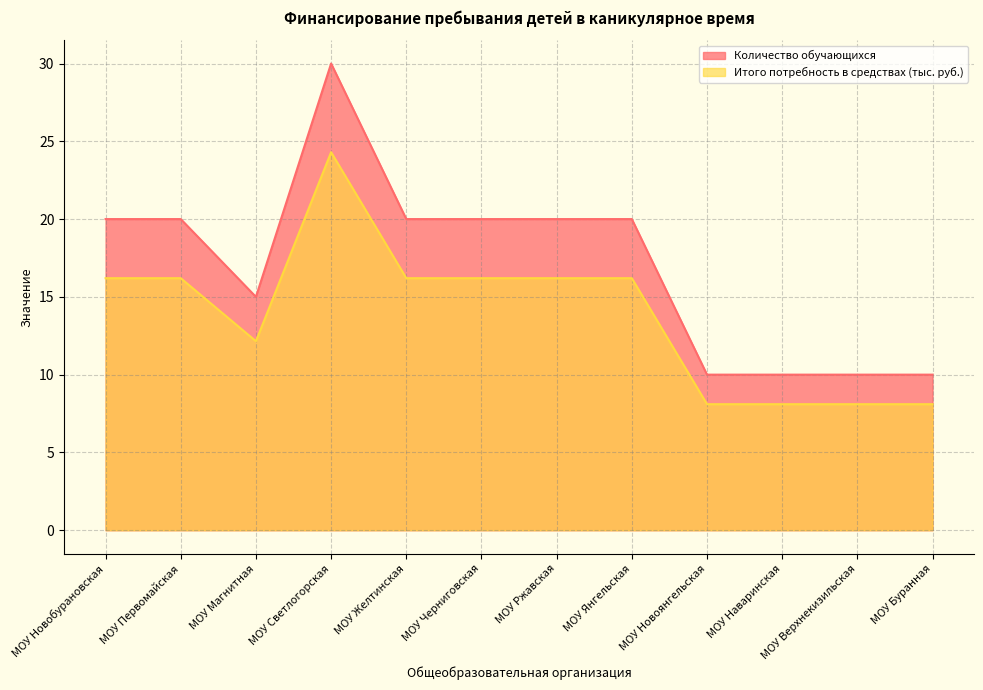

Between МОУ Новобурановская and МОУ Желтинская, which series saw the biggest shift?

Количество обучающихся